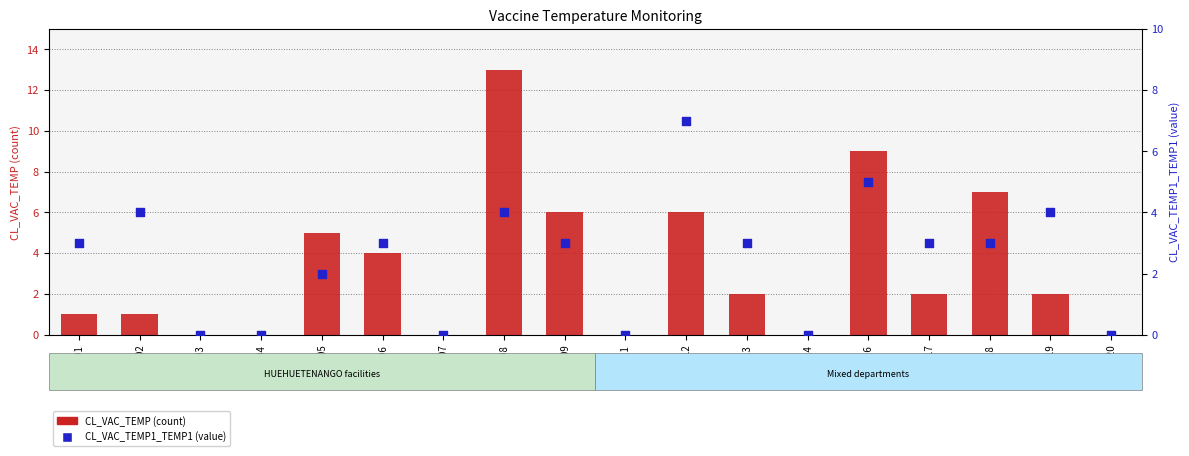

Which series contains the highest Y value?

CL_VAC_TEMP